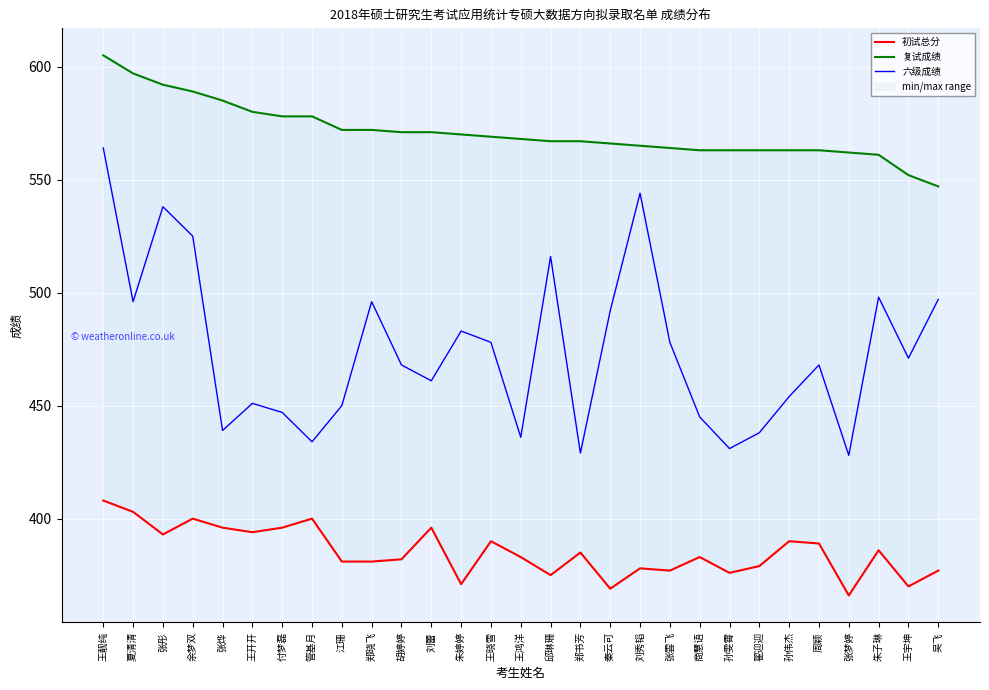

What is the value of the 六级成绩 point at the 4th from the left?

525